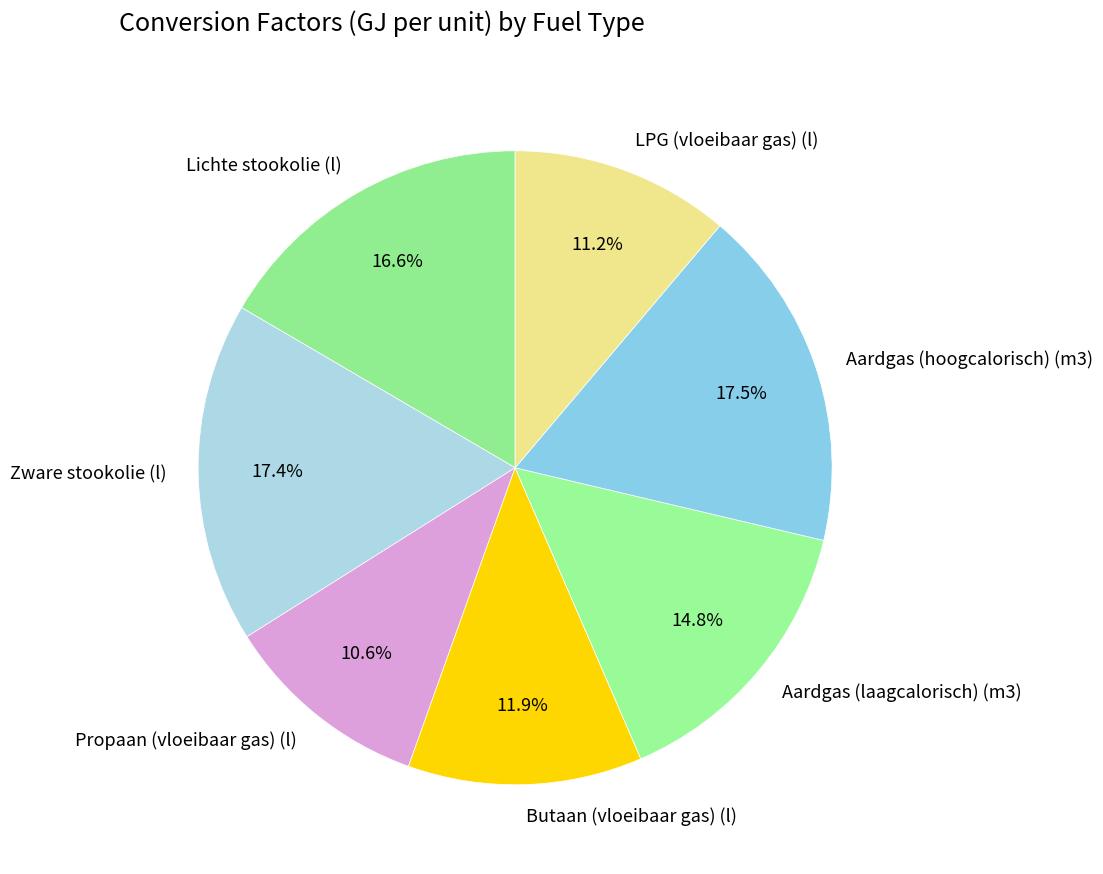

Which slice is the smallest?

Propaan (vloeibaar gas) (l)